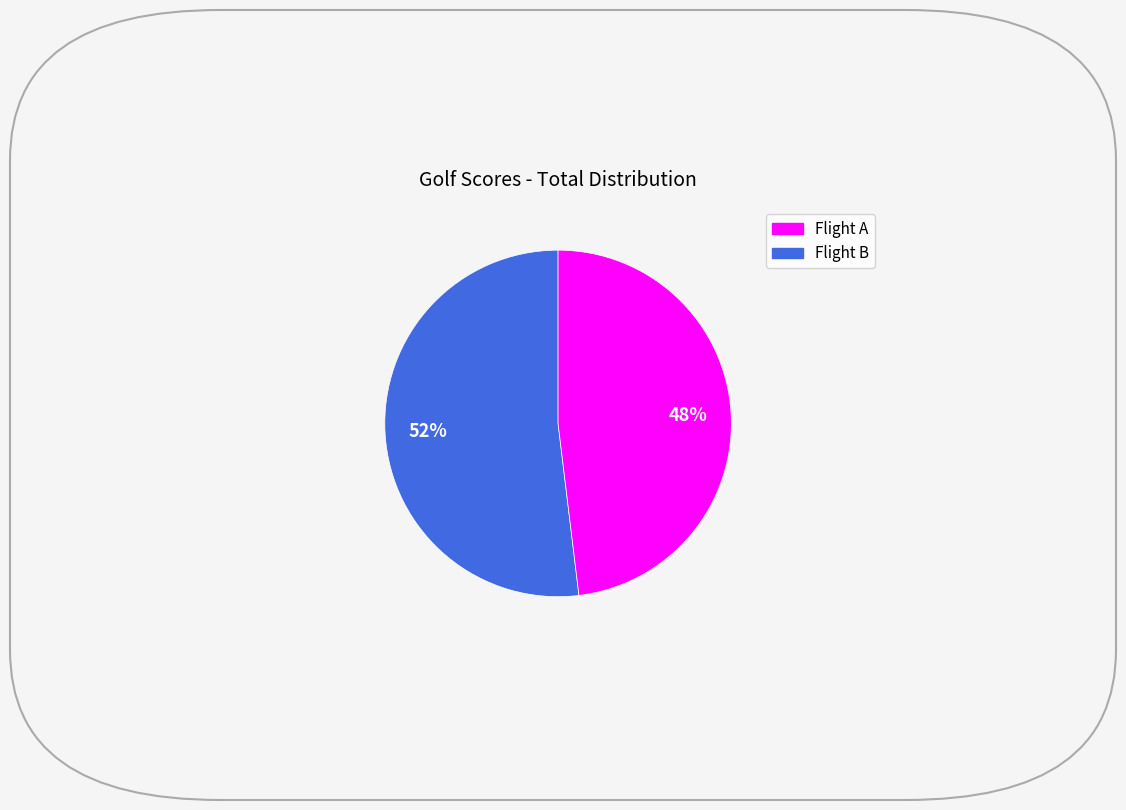

To the nearest percent, what is the difference between the largest and smallest slice percentages?

4%